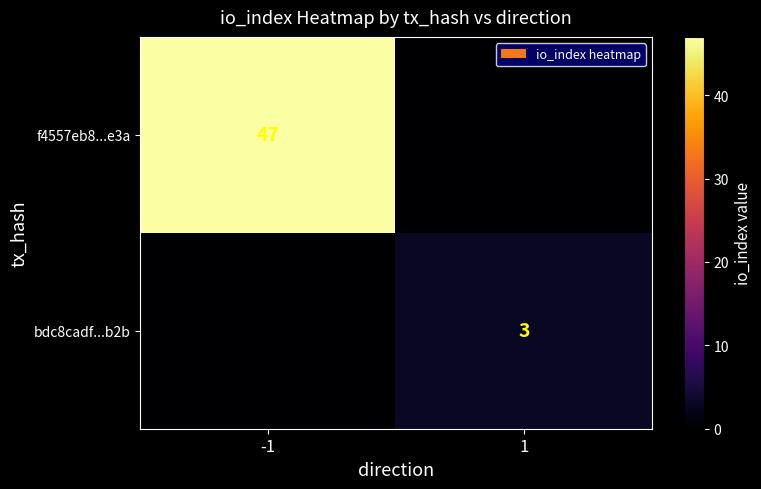

Is the value of bdc8cadf...b2b at 1 greater than the value of f4557eb8...e3a at -1?

No